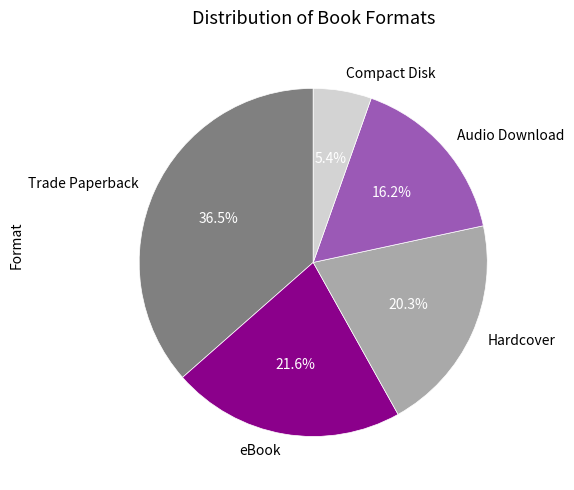

How much of the chart is everything except Hardcover?

79.7%